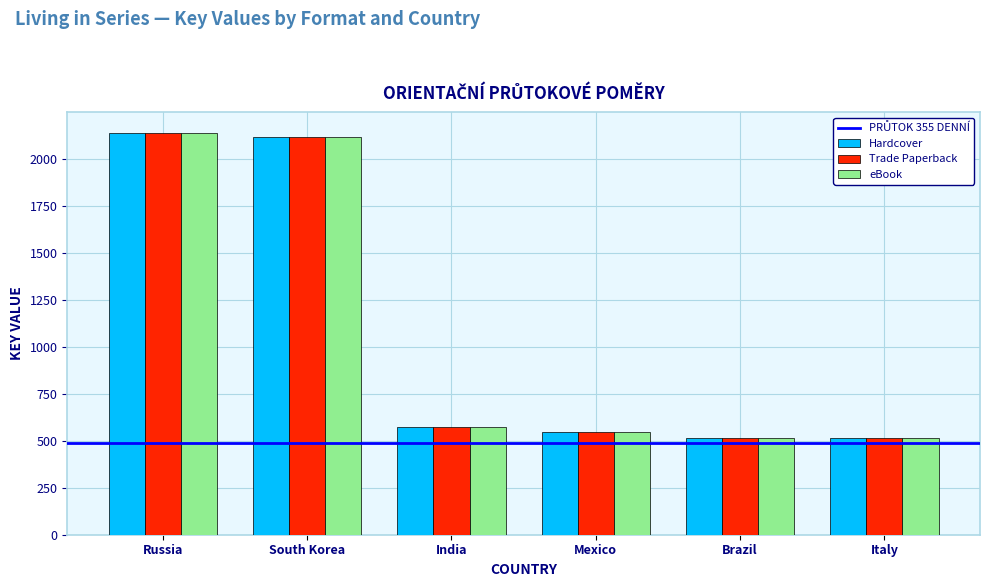

At which label is eBook closest to 1328?

India